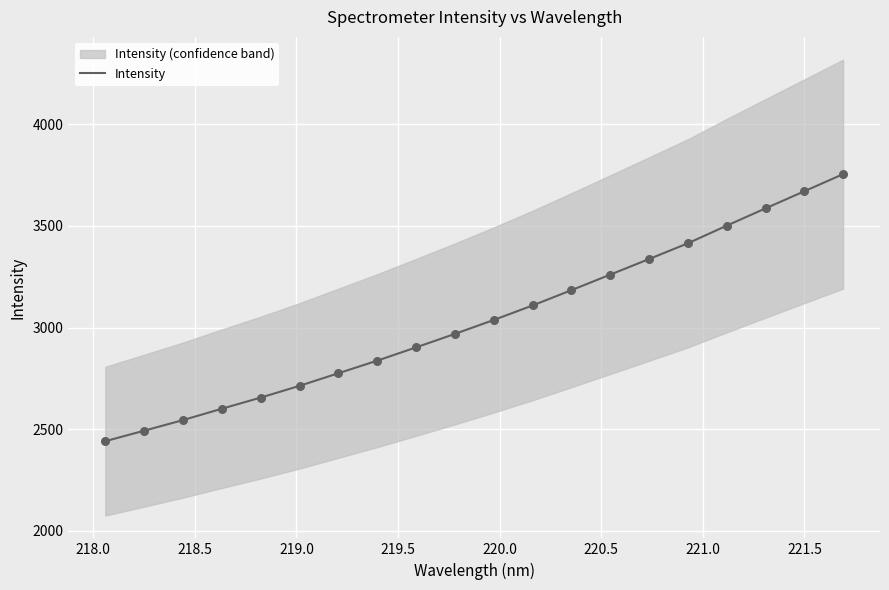

What is the maximum value for Intensity?

3755.3